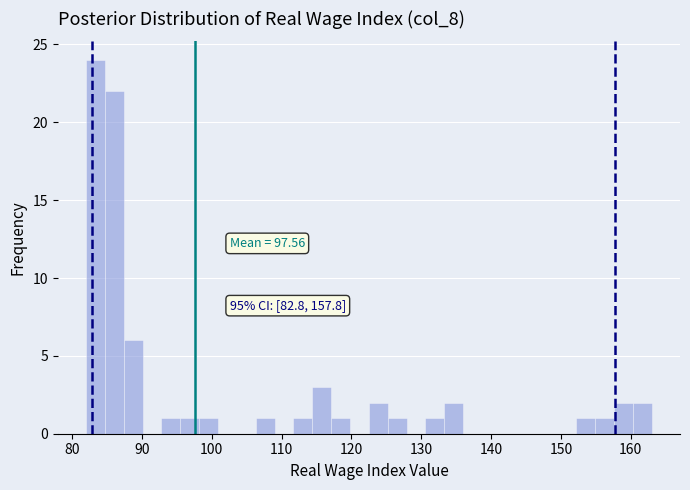

Around what value on the x-axis is the tallest bar? Give the approximate position of its centre, as read against the axis.

83